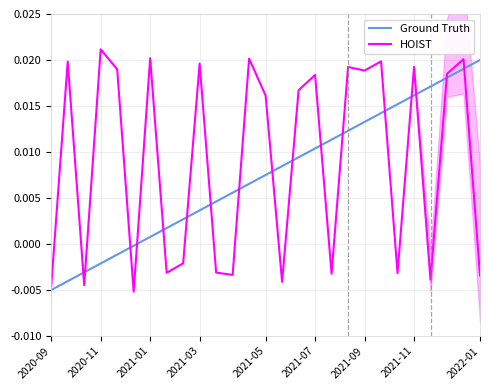

Is it true that Ground Truth equals 0.0 at 14?

True